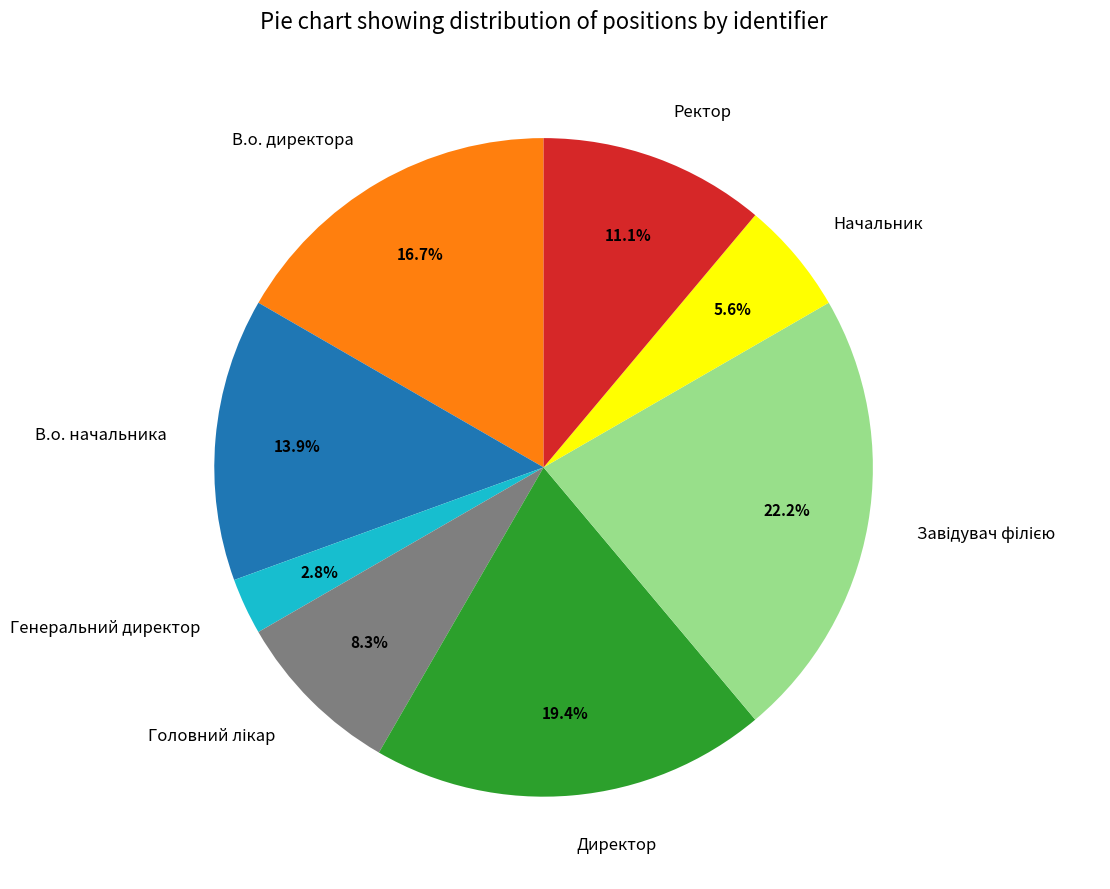

Does Ректор represent more than half of the total?

No